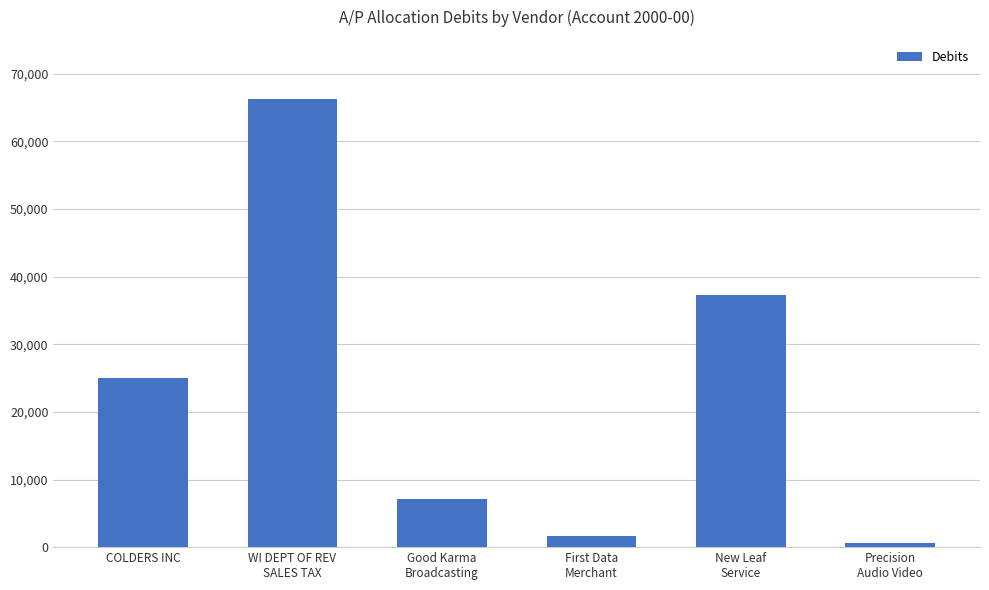

What is the change in value from WI DEPT OF REV
SALES TAX to Good Karma
Broadcasting?

-59157.6